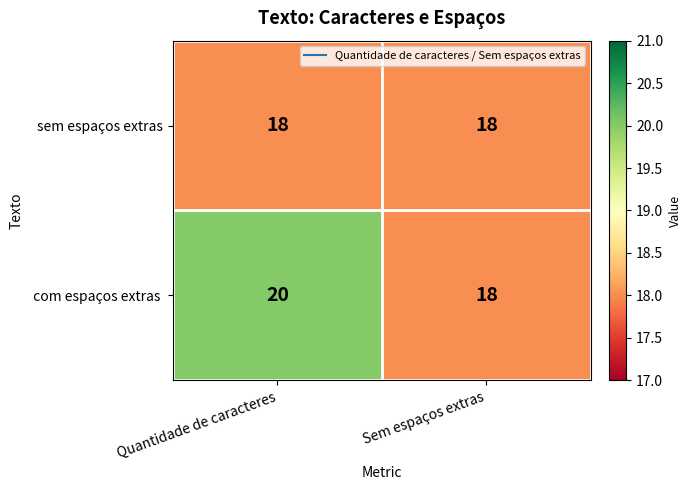

What is the average value of the sem espaços extras series?

18